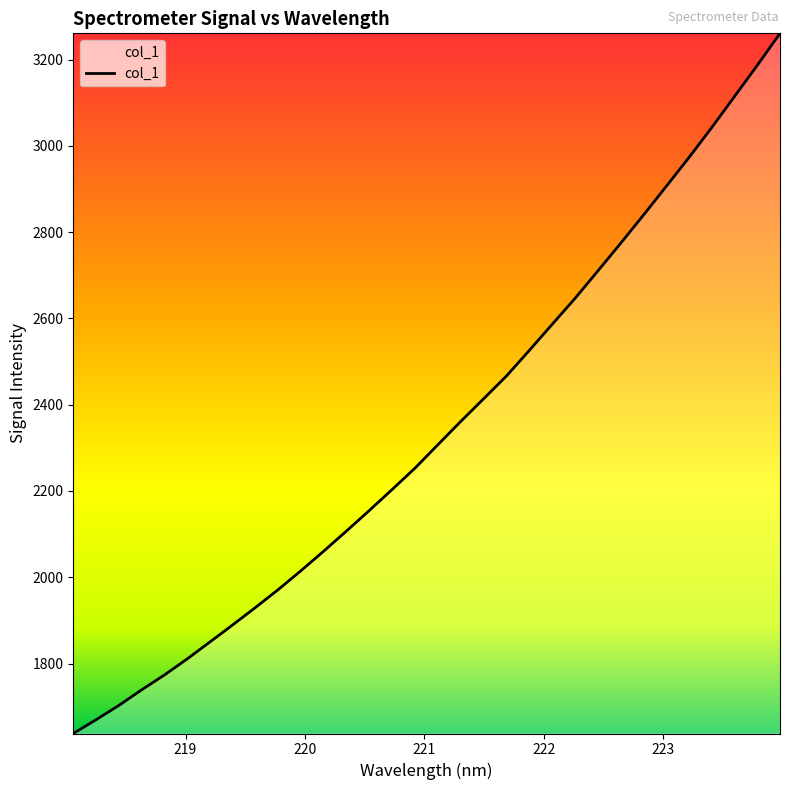

What is the difference between the maximum and minimum values?

1623.1